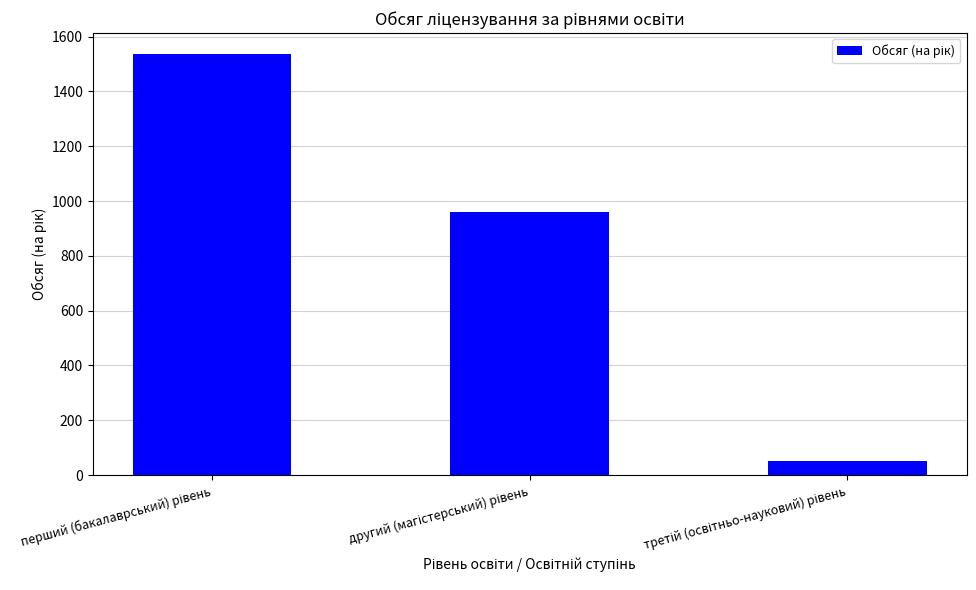

What is the difference between the second highest and minimum values?

908